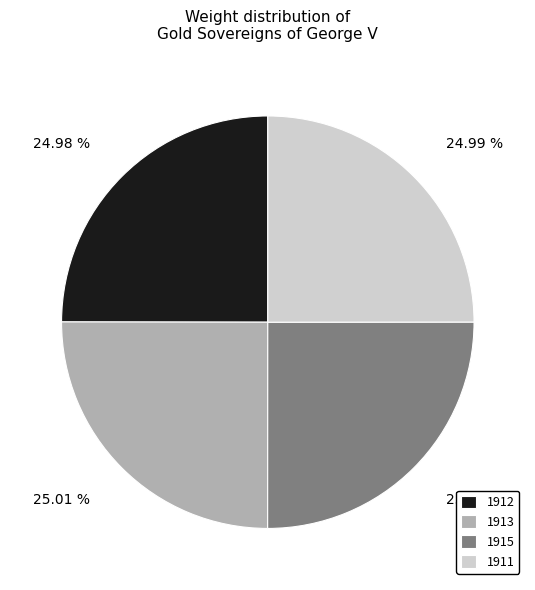

Is it true that 1915 is 25% of the pie?

True